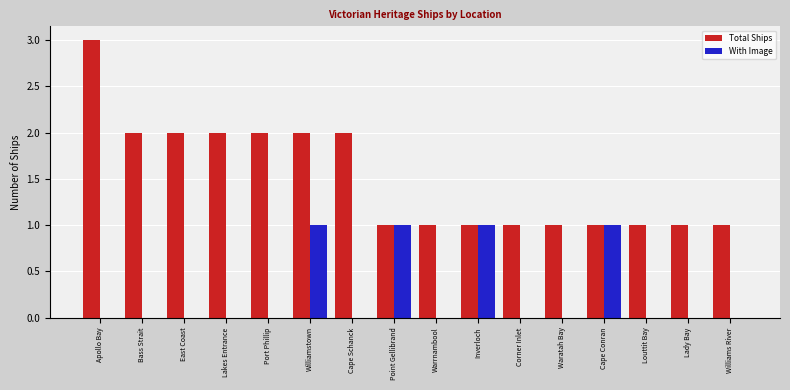

What is the maximum value for With Image?

1